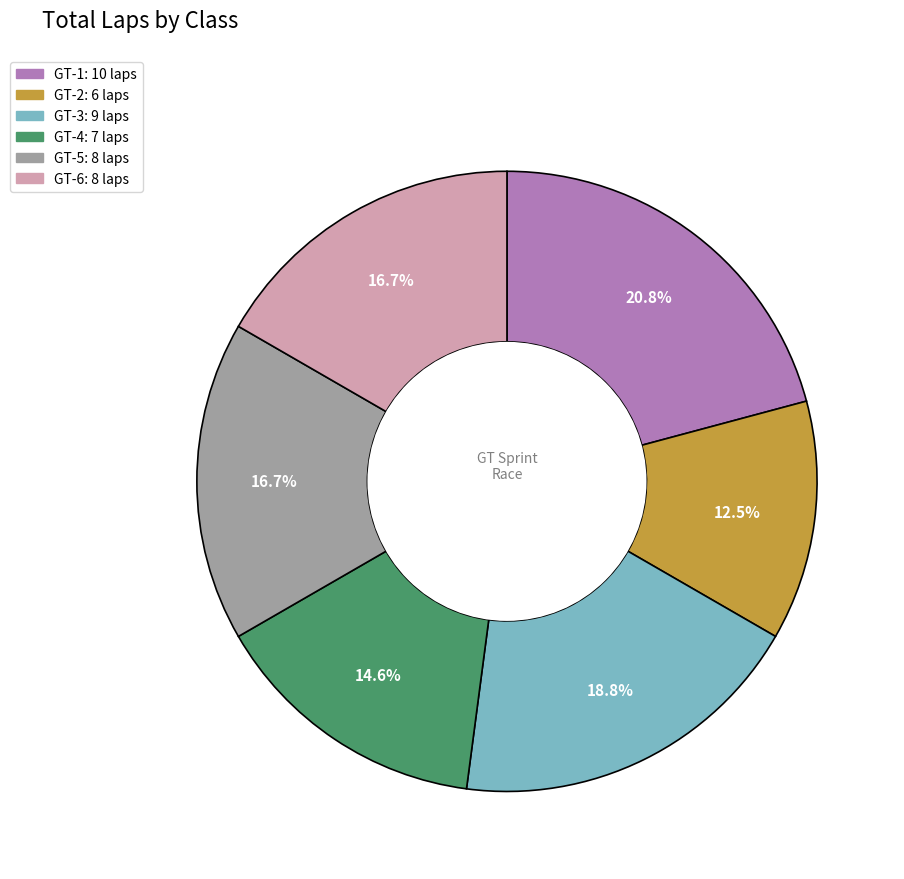

How many slices are in this pie chart?

6